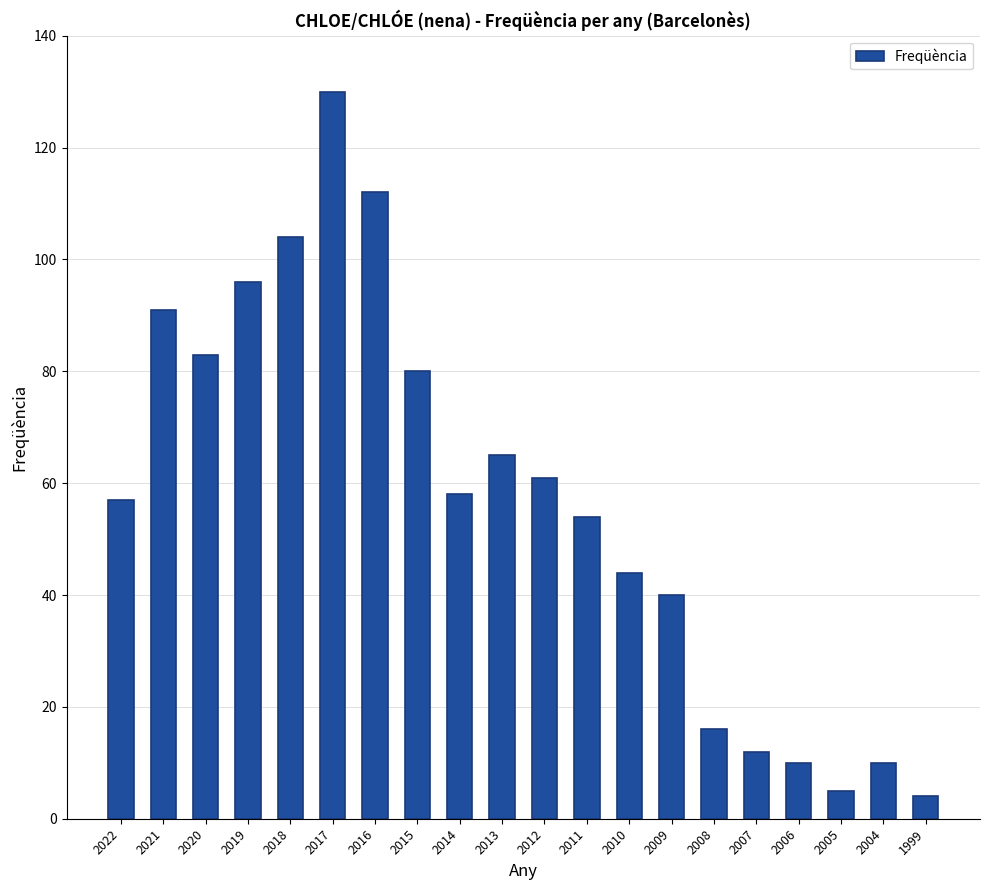

Approximately how many times larger is the value at 2011 compared to 2021?

0.6